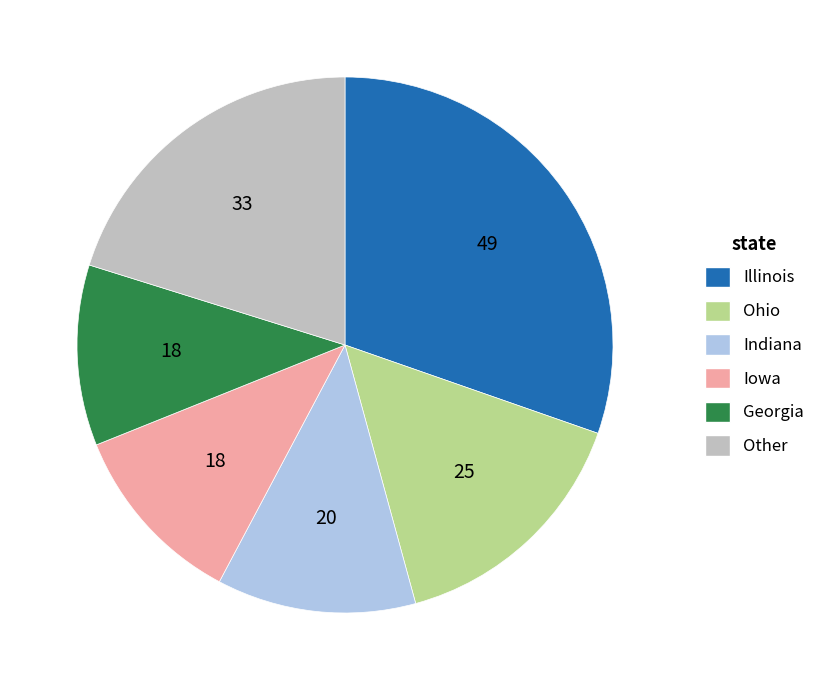

Count the number of slices in the pie.

6